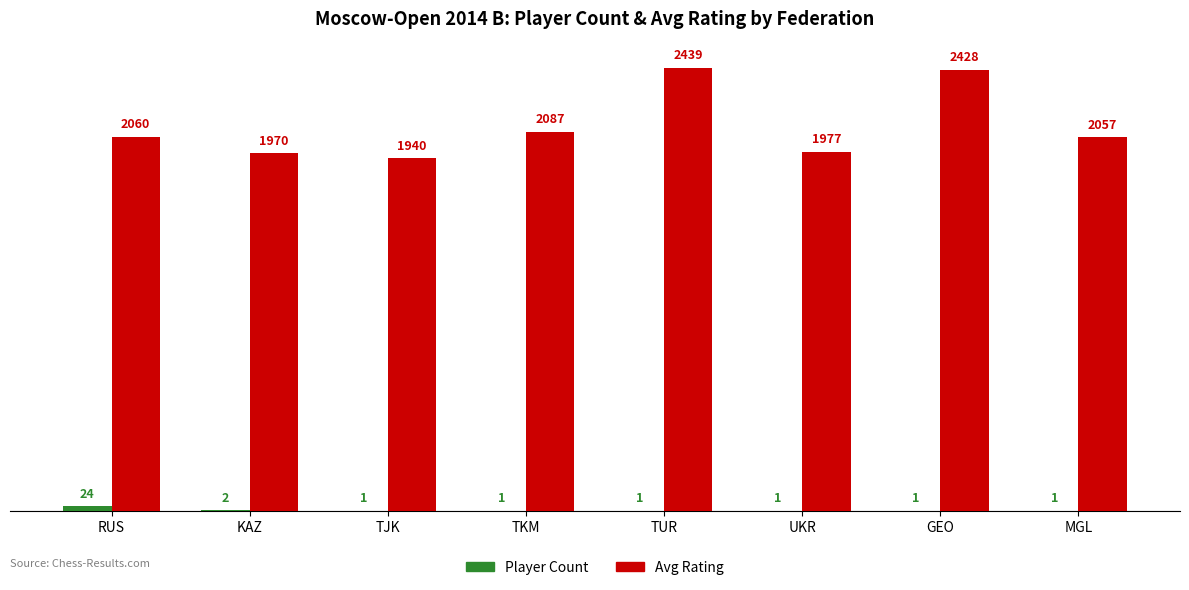

Is it true that Avg Rating equals 3456 at KAZ?

False